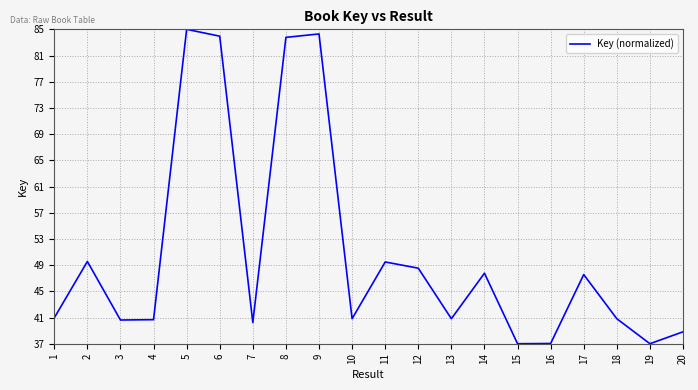

Where is the first local maximum?

2